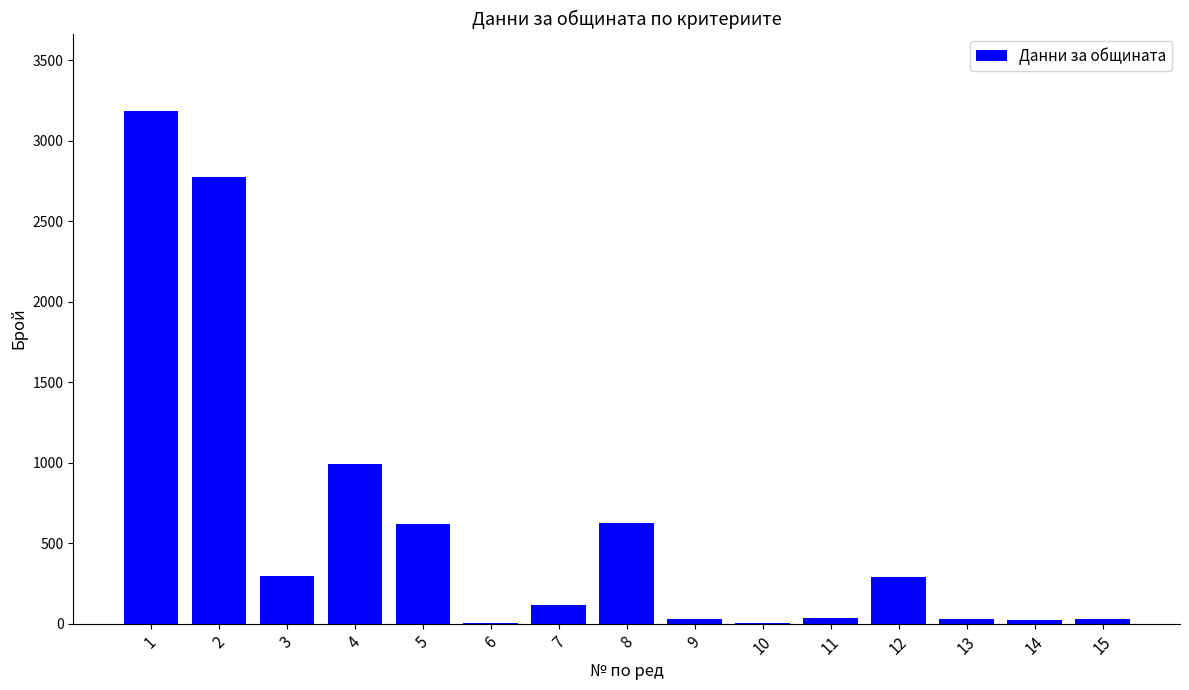

The value at 5 is 851. True or false?

False